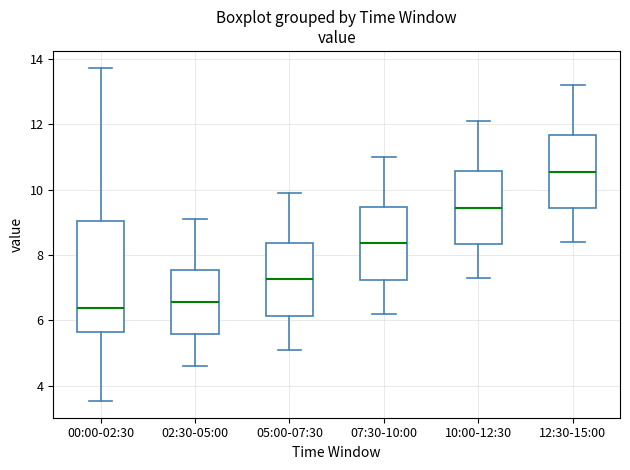

Reading left to right, read every box against the y-axis: the position of its median line, the range the box covers, and the ends of its whiskers. The values are not printed on the chart, so give them approximately, as read against the axis.

00:00-02:30: median 6.4, box 5.6 to 9.0, whiskers 3.6 to 13.8
02:30-05:00: median 6.6, box 5.6 to 7.6, whiskers 4.6 to 9.2
05:00-07:30: median 7.2, box 6.2 to 8.4, whiskers 5.2 to 10.0
07:30-10:00: median 8.4, box 7.2 to 9.4, whiskers 6.2 to 11.0
10:00-12:30: median 9.4, box 8.4 to 10.6, whiskers 7.4 to 12.2
12:30-15:00: median 10.6, box 9.4 to 11.6, whiskers 8.4 to 13.2